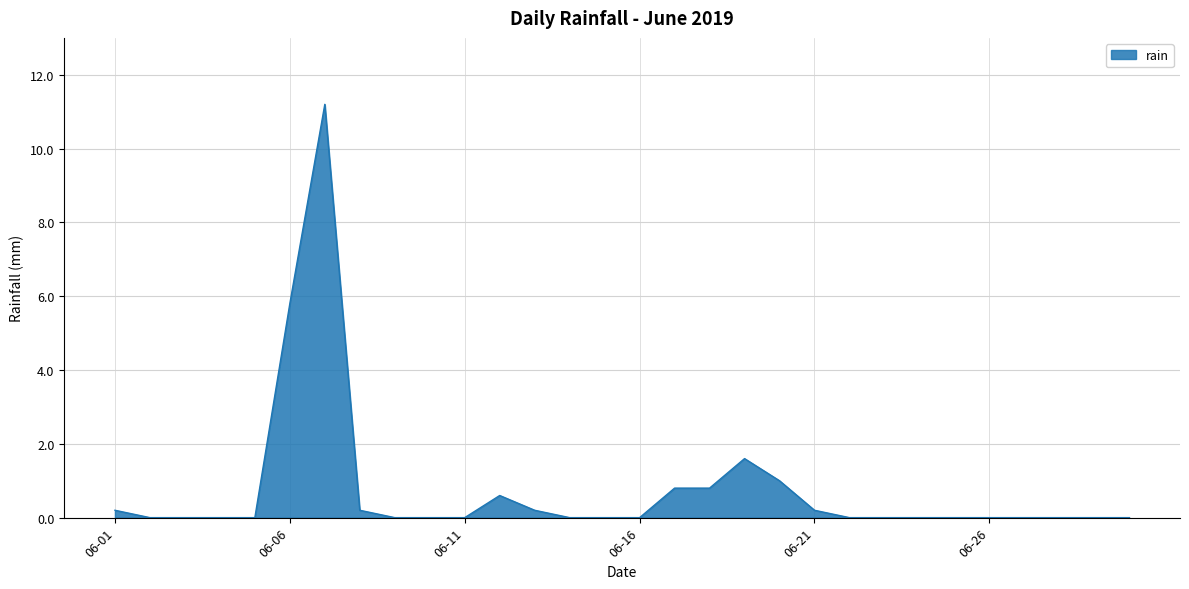

How many categories are shown in the chart?

30